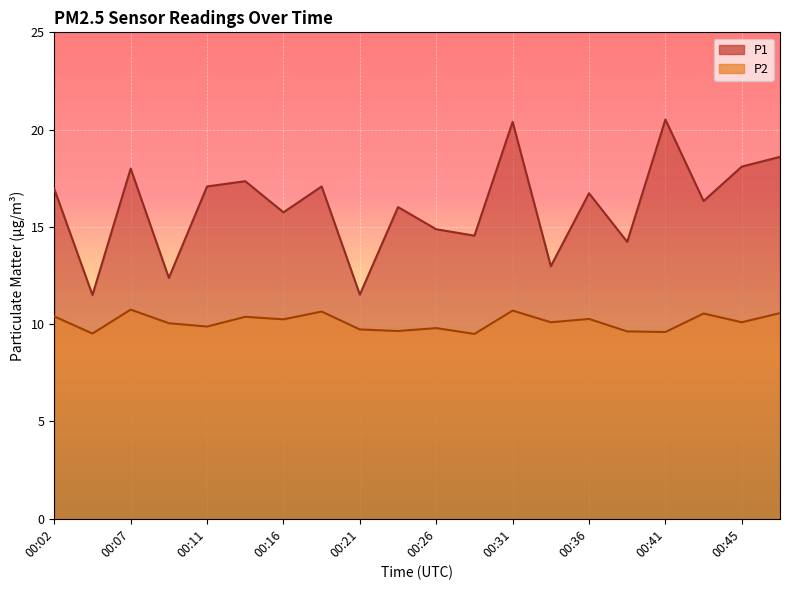

Between 00:04 and 00:31, which is larger?

00:31